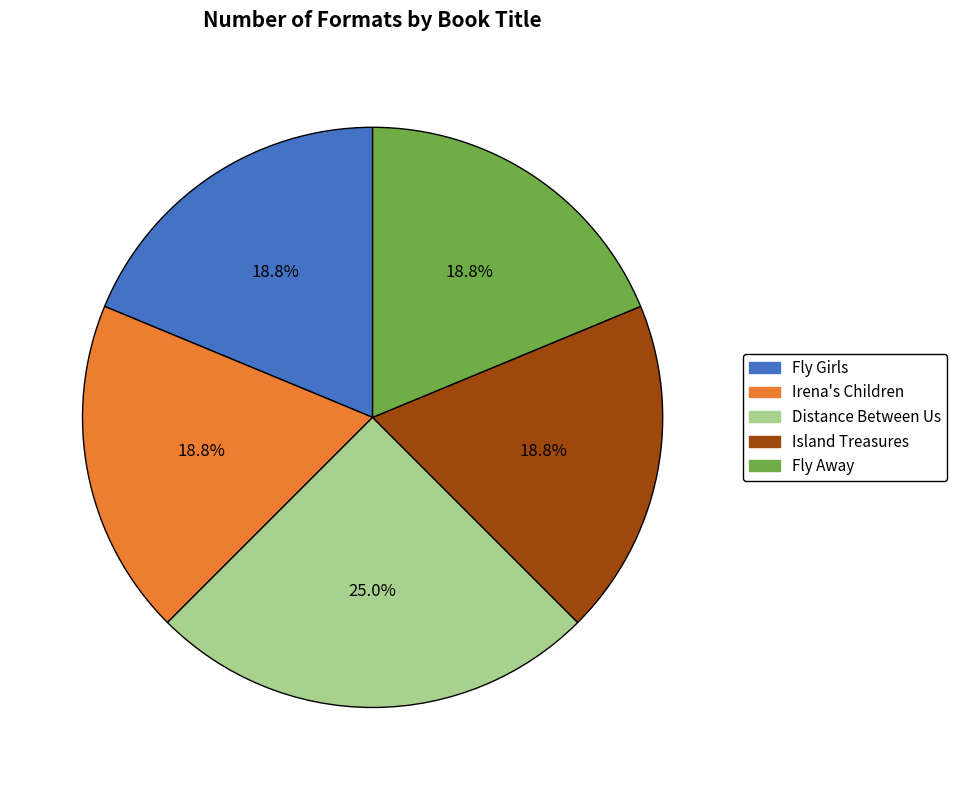

True or false: Distance Between Us accounts for 38% of the total.

False